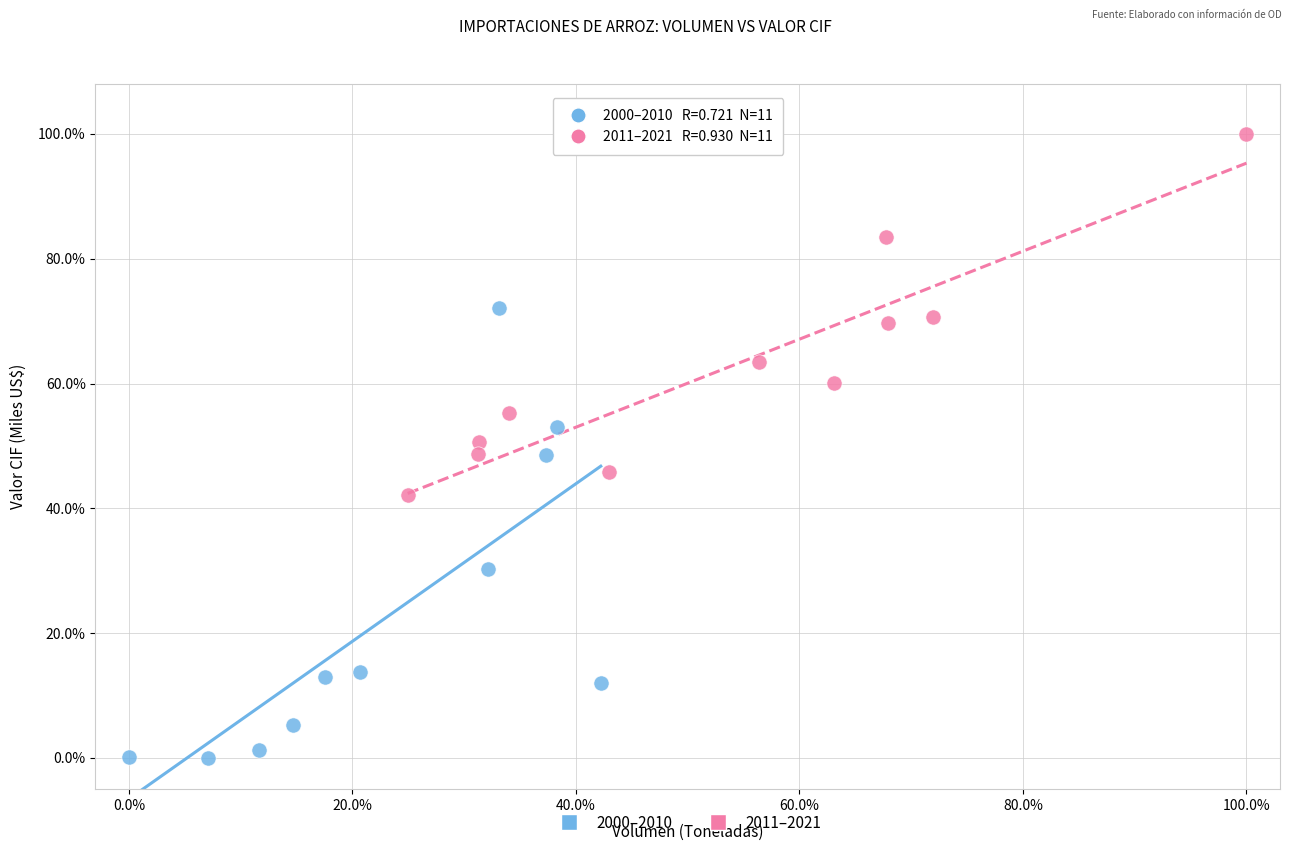

Which series has the widest spread of Y values?

2000–2010